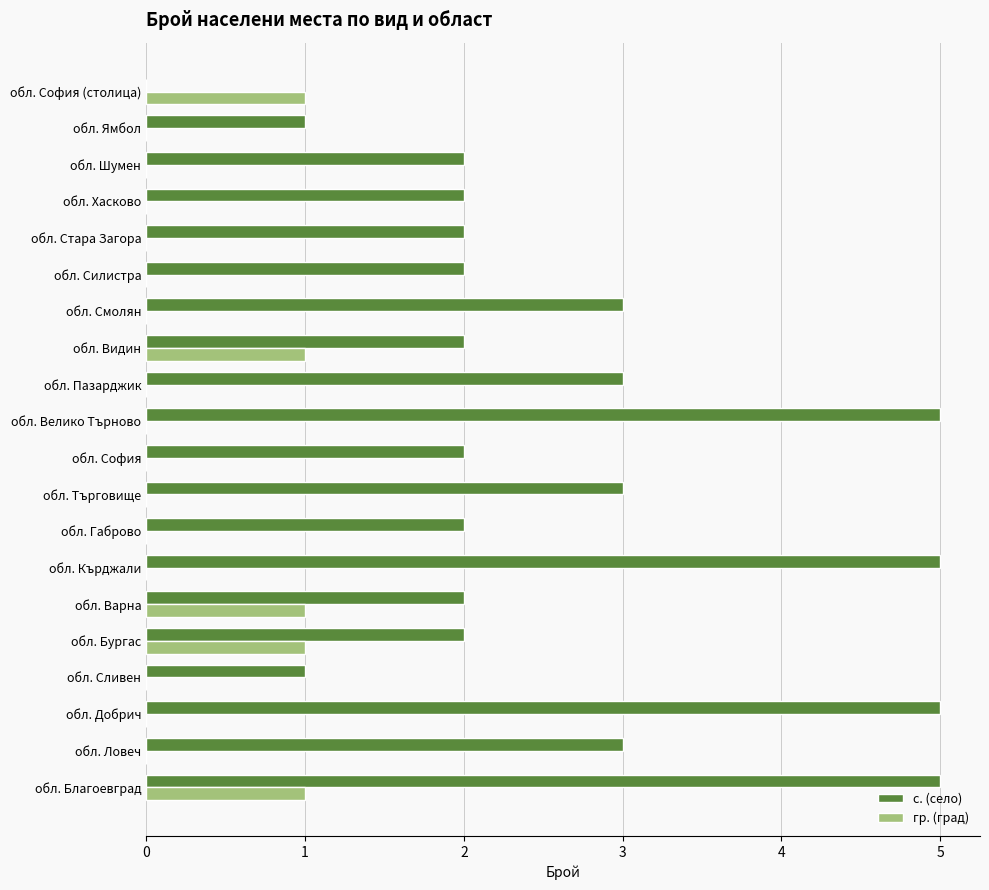

Between обл. Ловеч and обл. Шумен, which series saw the biggest shift?

с. (село)